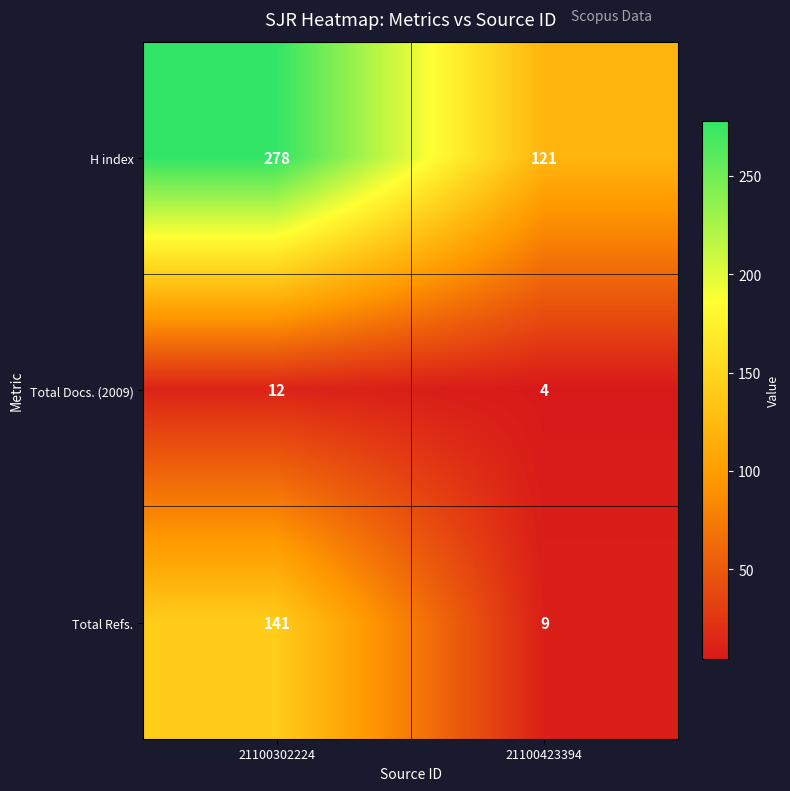

Reading left to right, extract all data points from this chart.

H index: 278	121
Total Docs. (2009): 12	4
Total Refs.: 141	9